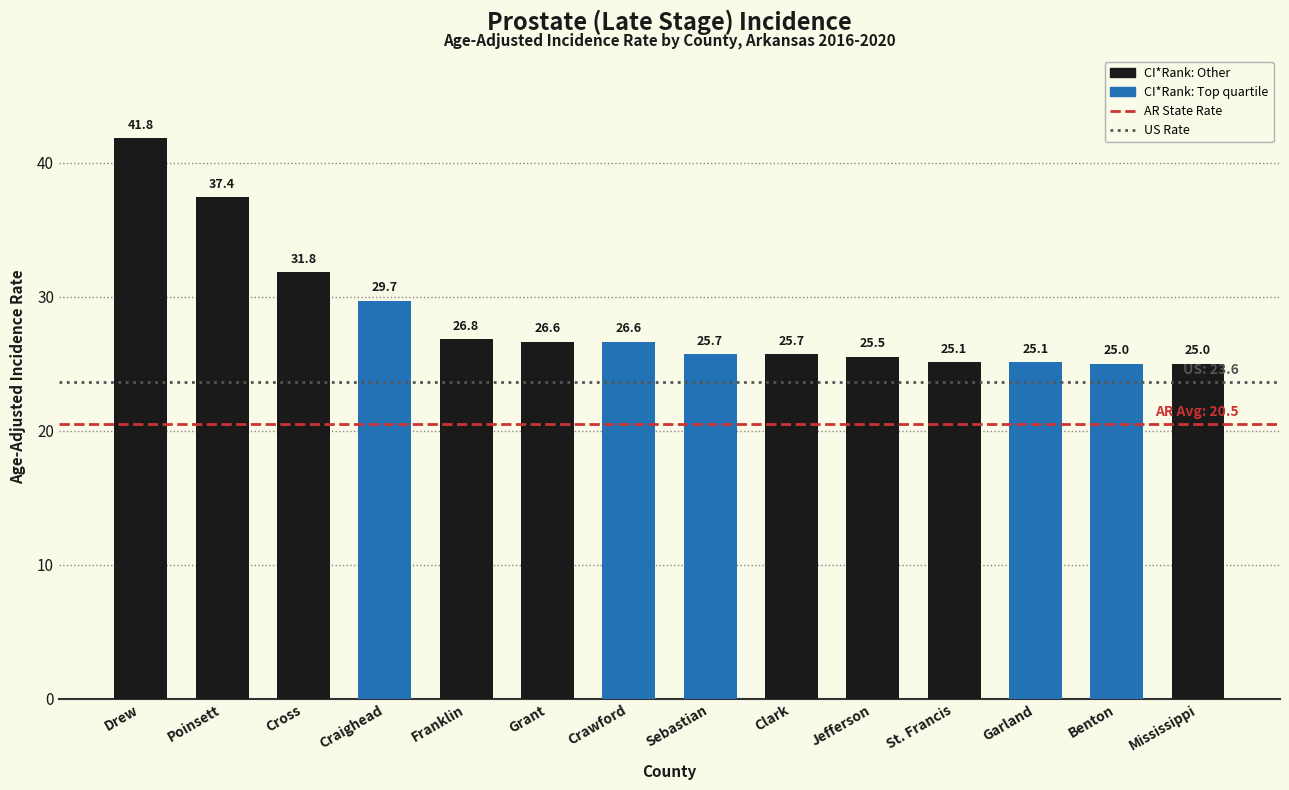

The chart shows a value of 26.6 at Crawford. True or false?

True